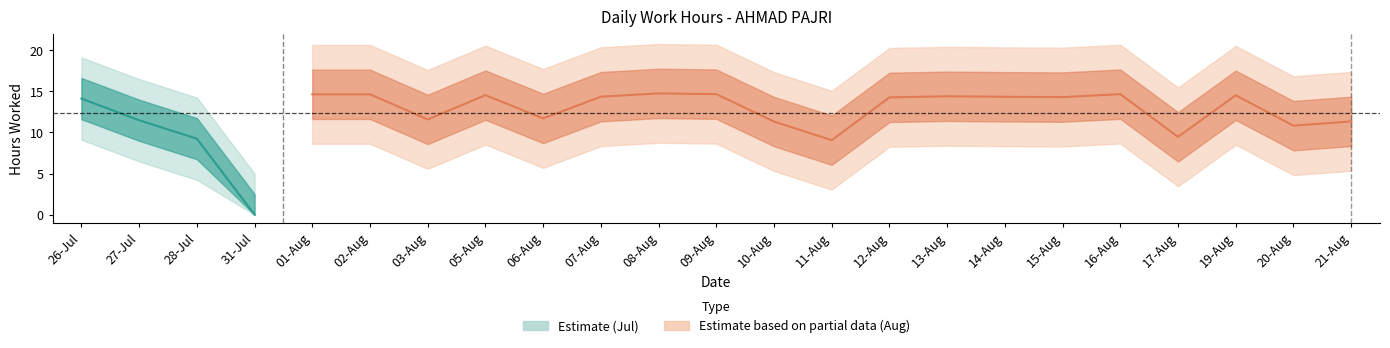

What is the greatest value displayed?

14.7